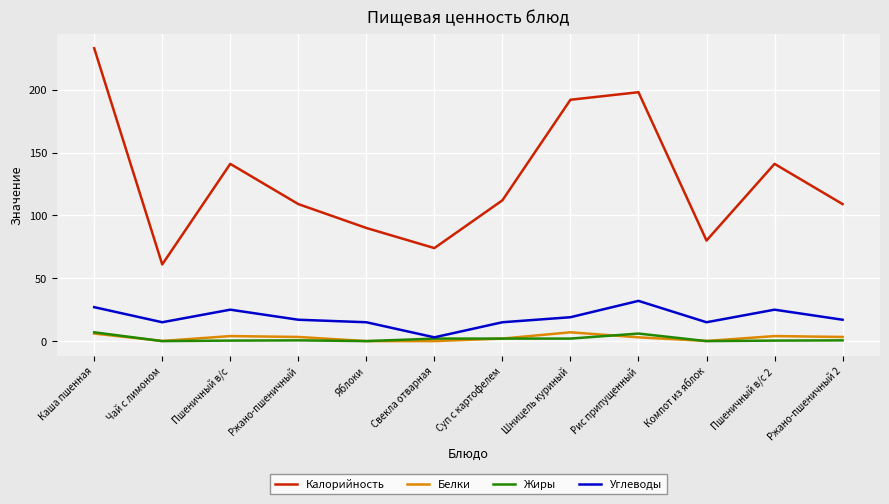

How many categories are shown in the chart?

12